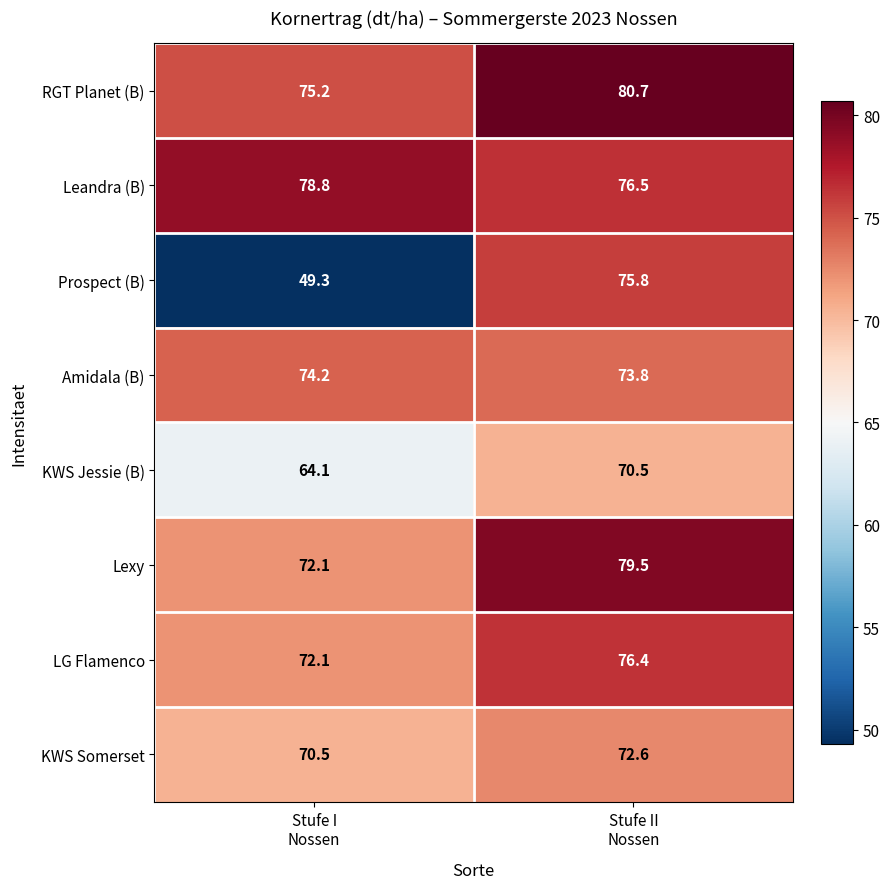

Reading right to left, what are all the values shown in this chart?

RGT Planet (B): 80.7	75.2
Leandra (B): 76.5	78.8
Prospect (B): 75.8	49.3
Amidala (B): 73.8	74.2
KWS Jessie (B): 70.5	64.1
Lexy: 79.5	72.1
LG Flamenco: 76.4	72.1
KWS Somerset: 72.6	70.5